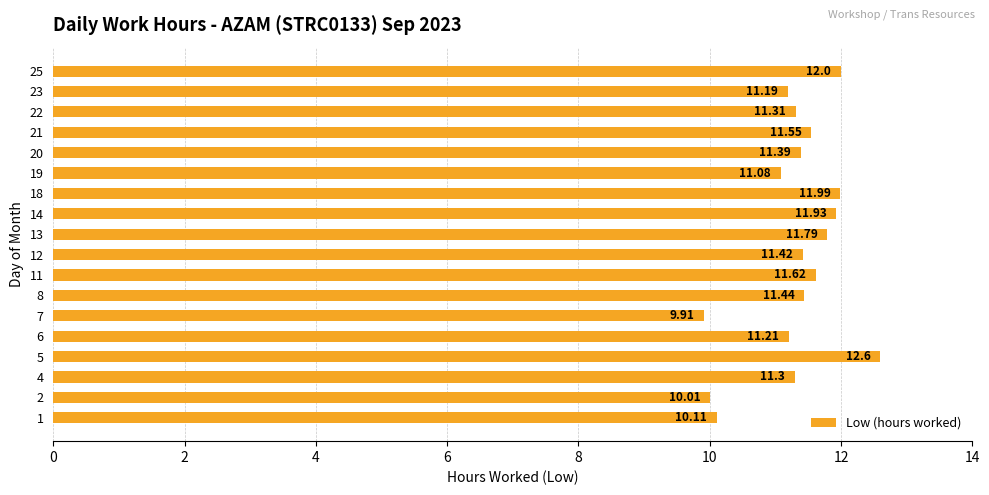

What is the difference between the second highest and second lowest values?

2.0